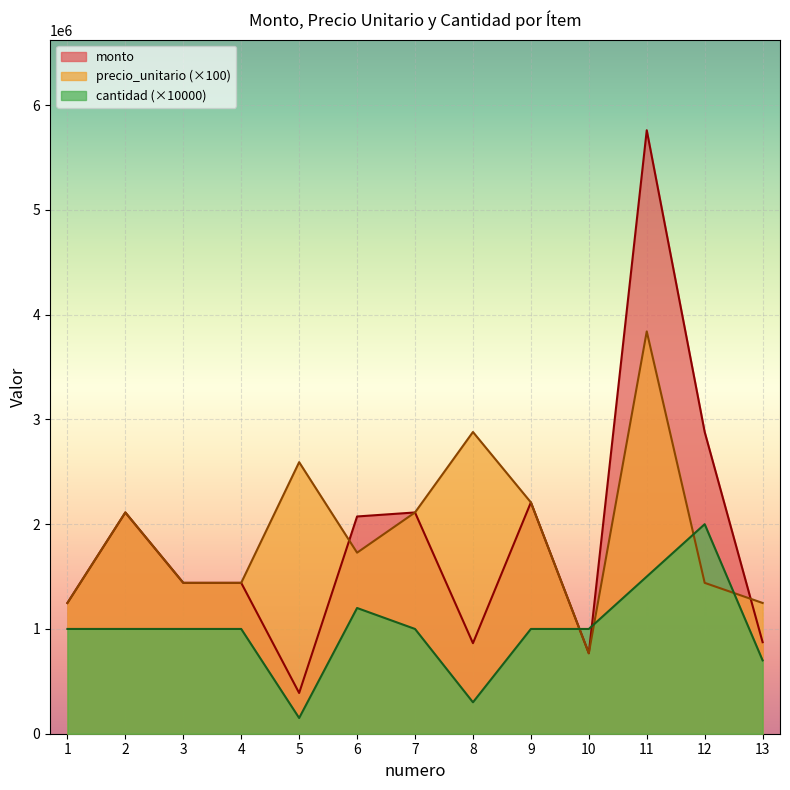

Which has a higher value, 4 or 1?

4